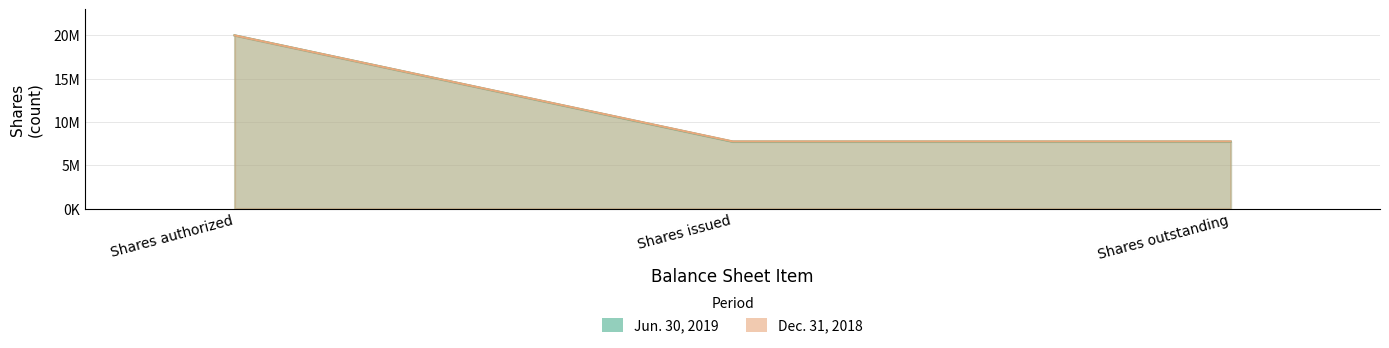

How many lines are shown in the chart?

2